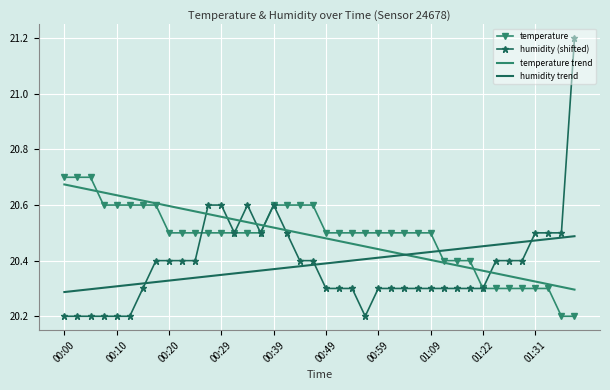

What is the highest value of the humidity (shifted) series?

21.2